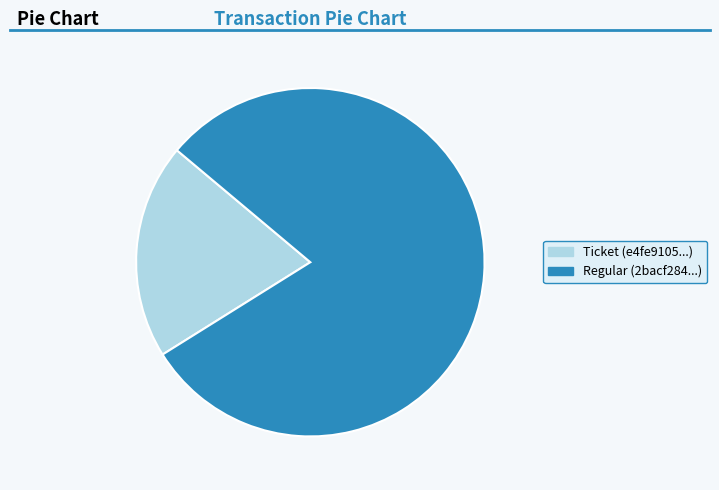

The Ticket (e4fe9105...) slice represents 20% of the pie. True or false?

True